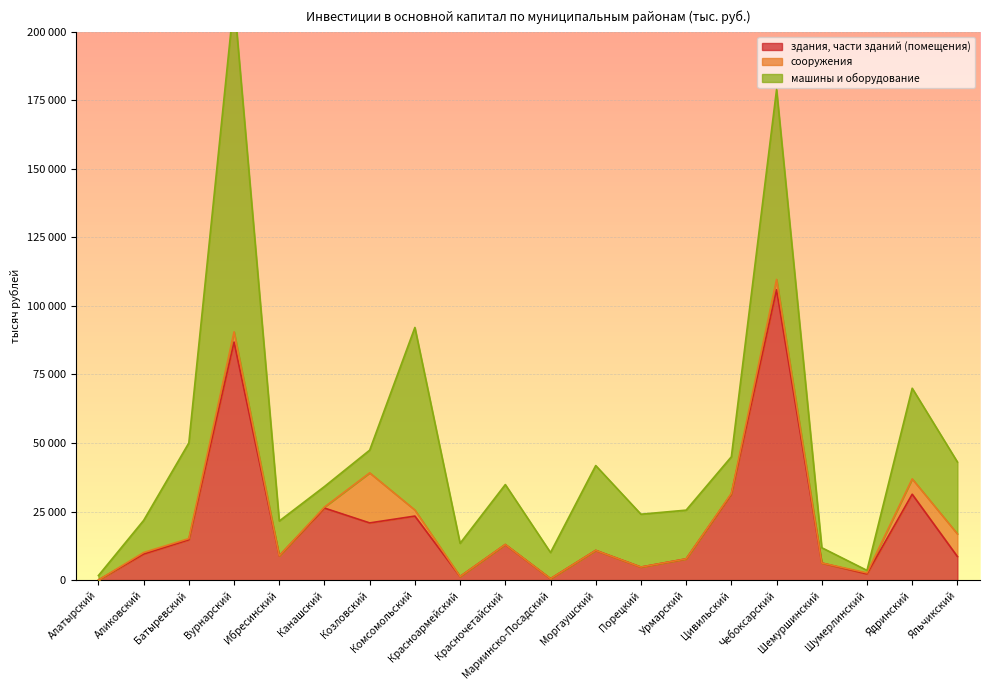

What is the maximum value for сооружения?

18260